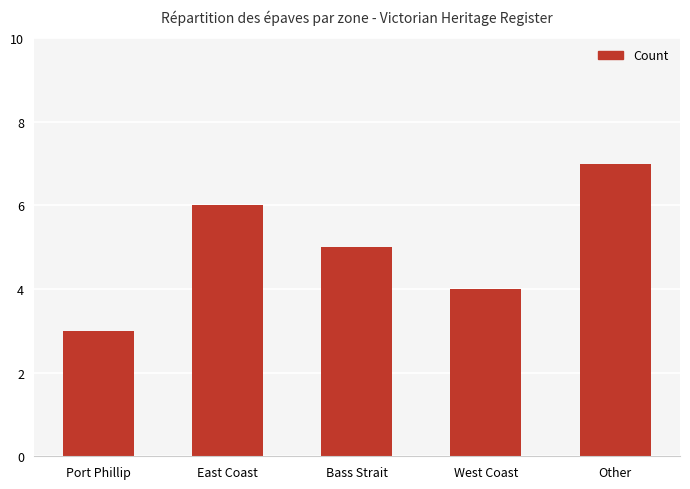

The value at Bass Strait is 3. True or false?

False